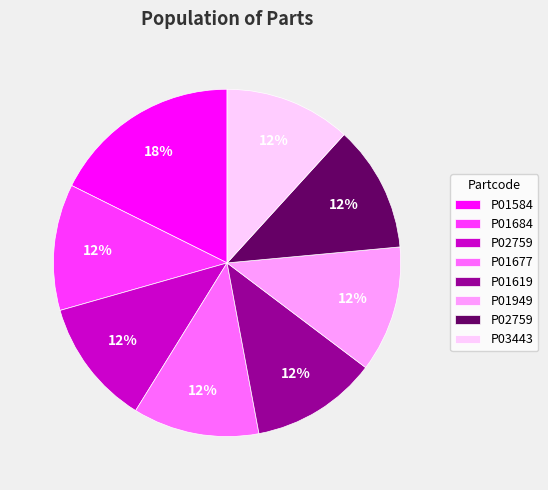

To the nearest percent, what is the average slice percentage?

12%